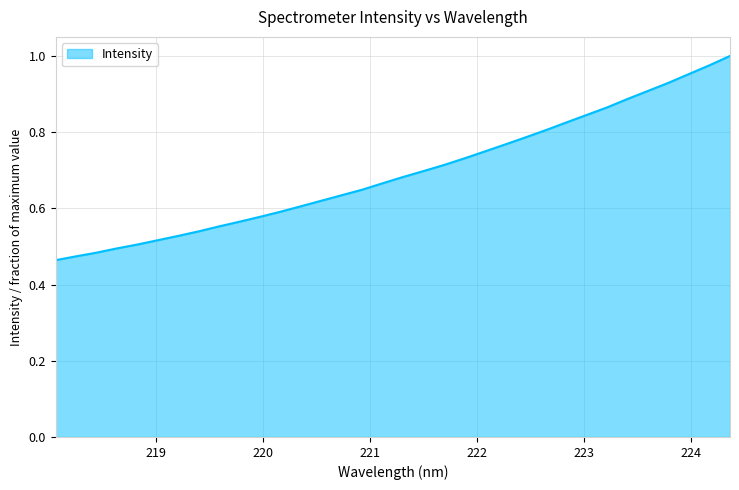

Does the chart have visible grid lines?

Yes